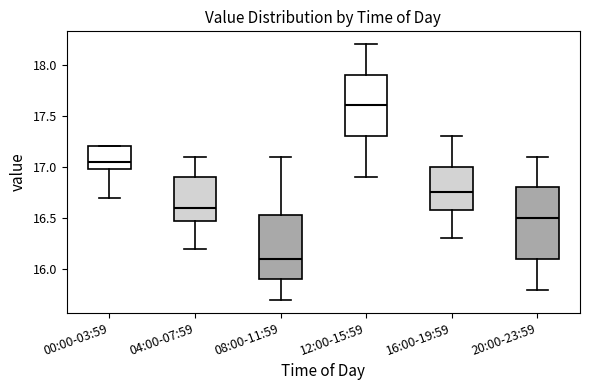

Reading left to right, transcribe this box plot: for each box, give where its median line is, the range the box spans, and where its two whiskers end, as read against the y-axis. The values are not printed on the chart, so give them approximately, as read against the axis.

00:00-03:59: median 17.05, box 17.00 to 17.20, whiskers 16.70 to 17.20
04:00-07:59: median 16.60, box 16.50 to 16.90, whiskers 16.20 to 17.10
08:00-11:59: median 16.10, box 15.90 to 16.55, whiskers 15.70 to 17.10
12:00-15:59: median 17.60, box 17.30 to 17.90, whiskers 16.90 to 18.20
16:00-19:59: median 16.75, box 16.60 to 17.00, whiskers 16.30 to 17.30
20:00-23:59: median 16.50, box 16.10 to 16.80, whiskers 15.80 to 17.10